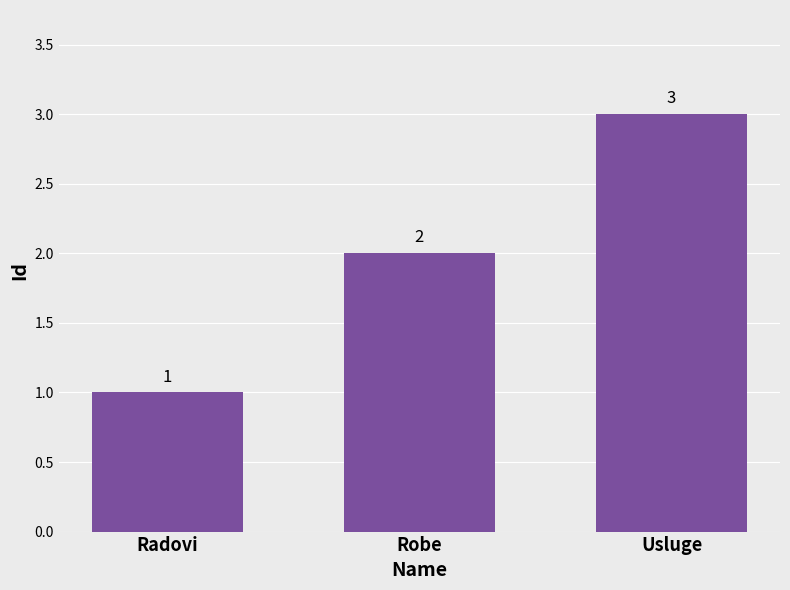

What is the sum of the values at Usluge and Robe?

5